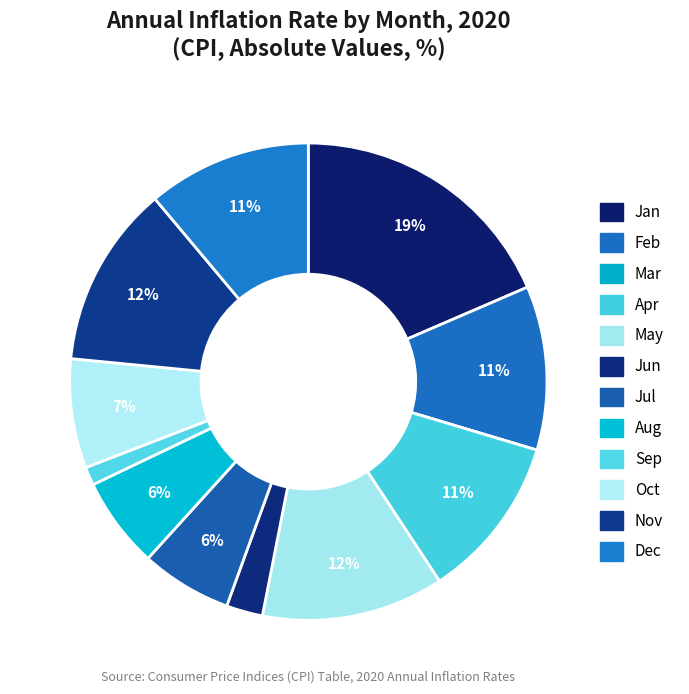

To the nearest percent, what is the difference between the largest and smallest slice percentages?

19%